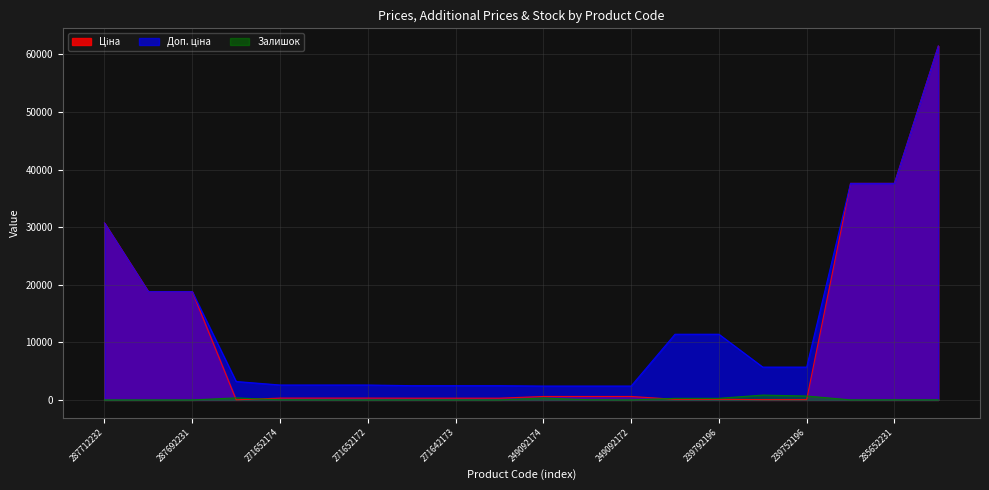

What is the label of the 9th point from the right?

249092173